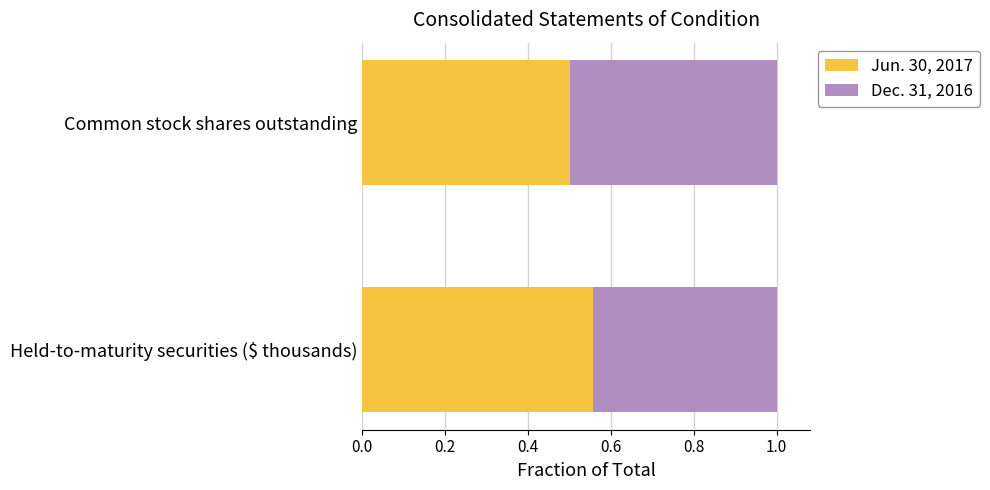

Is it true that Jun. 30, 2017 equals 0.8 at Held-to-maturity securities ($ thousands)?

False